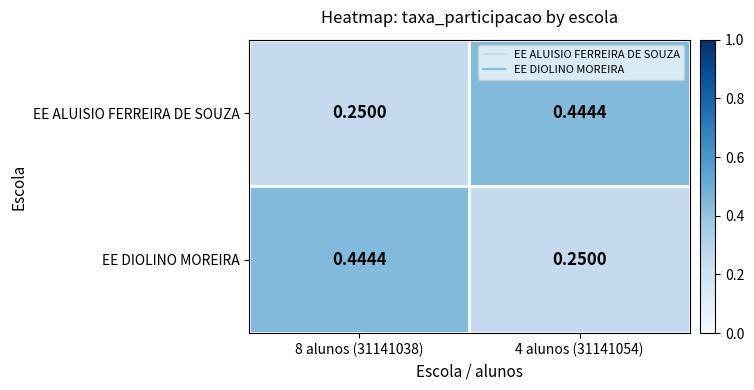

Is the value of EE ALUISIO FERREIRA DE SOUZA at 8 alunos (31141038) greater than the value of EE DIOLINO MOREIRA at 8 alunos (31141038)?

No